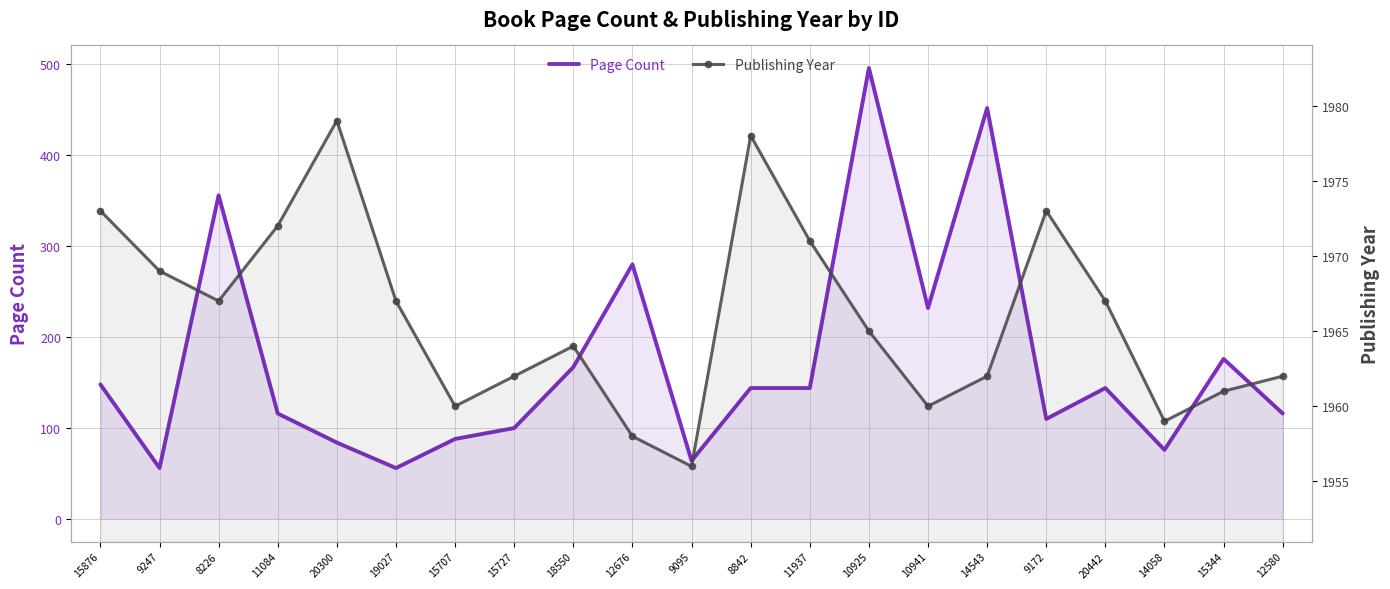

What position from the right is 12580?

1